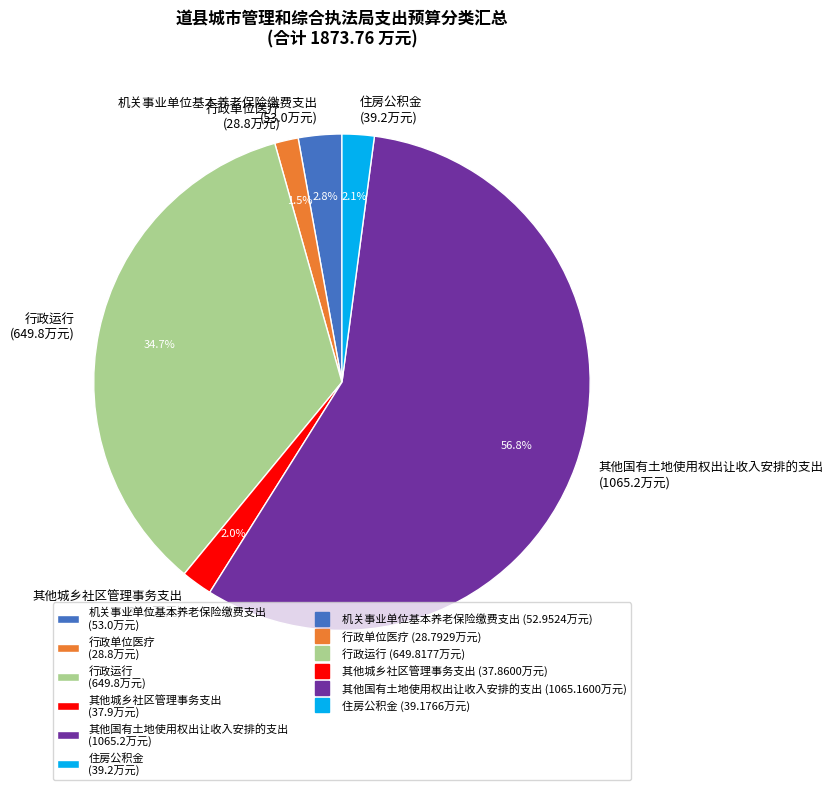

How many slices are in this pie chart?

6